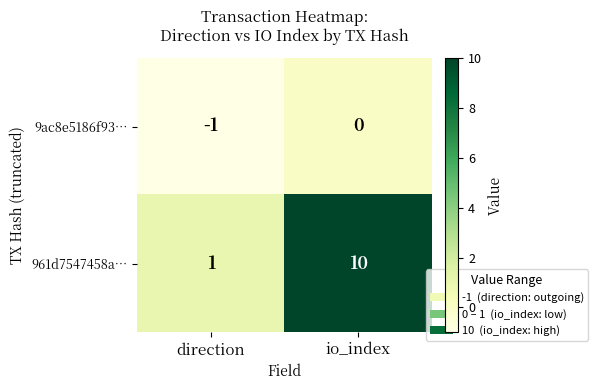

What is the spread (max minus min) of values at io_index?

10